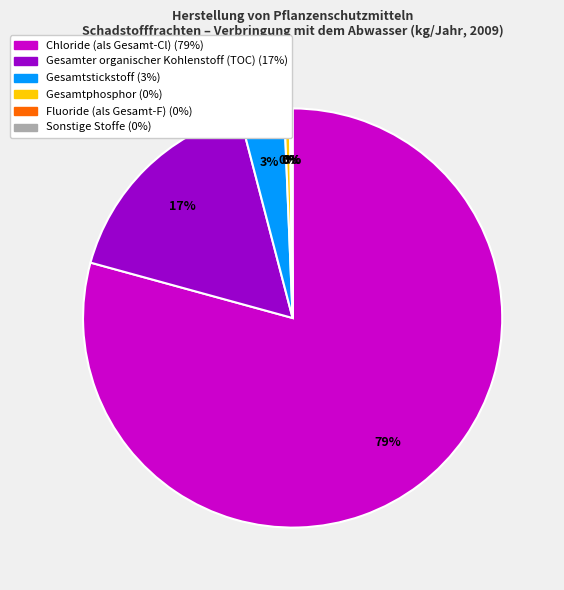

To the nearest percent, what is the average slice percentage?

17%